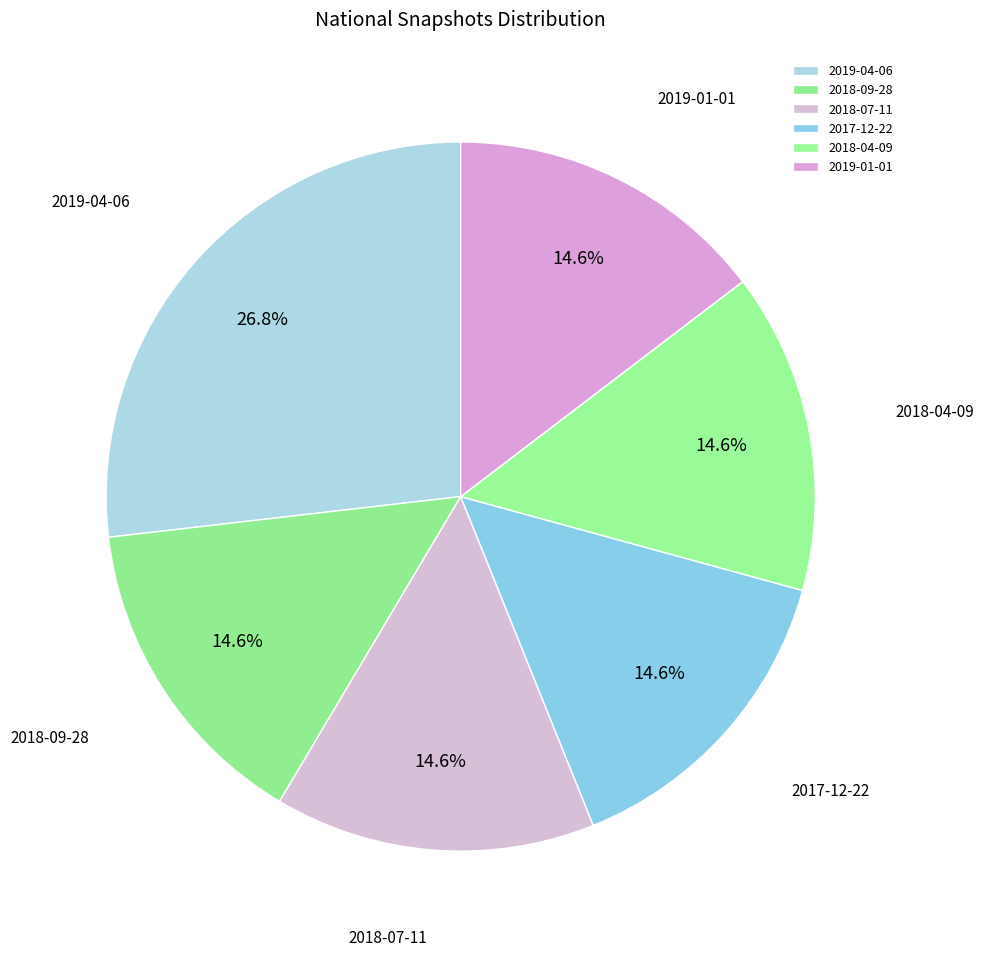

To the nearest percent, what is the average slice percentage?

17%